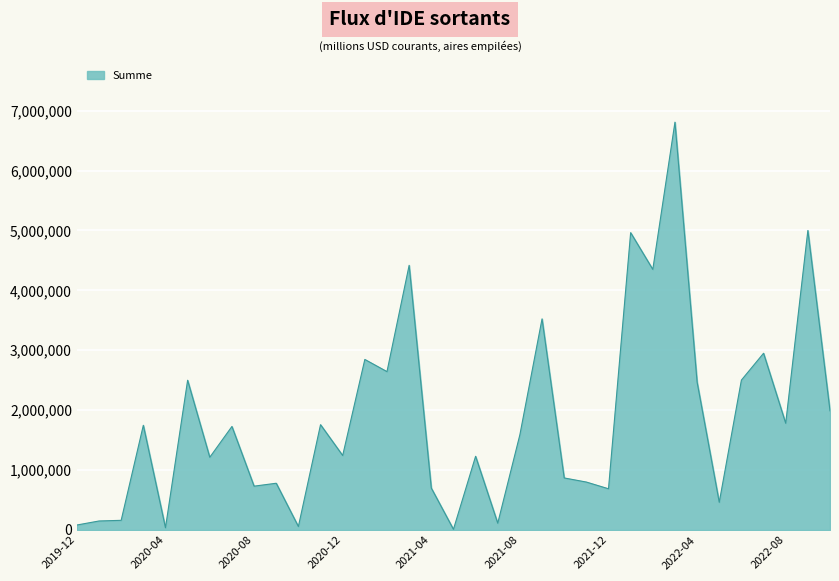

What is the maximum value shown in the chart?

6807321.9